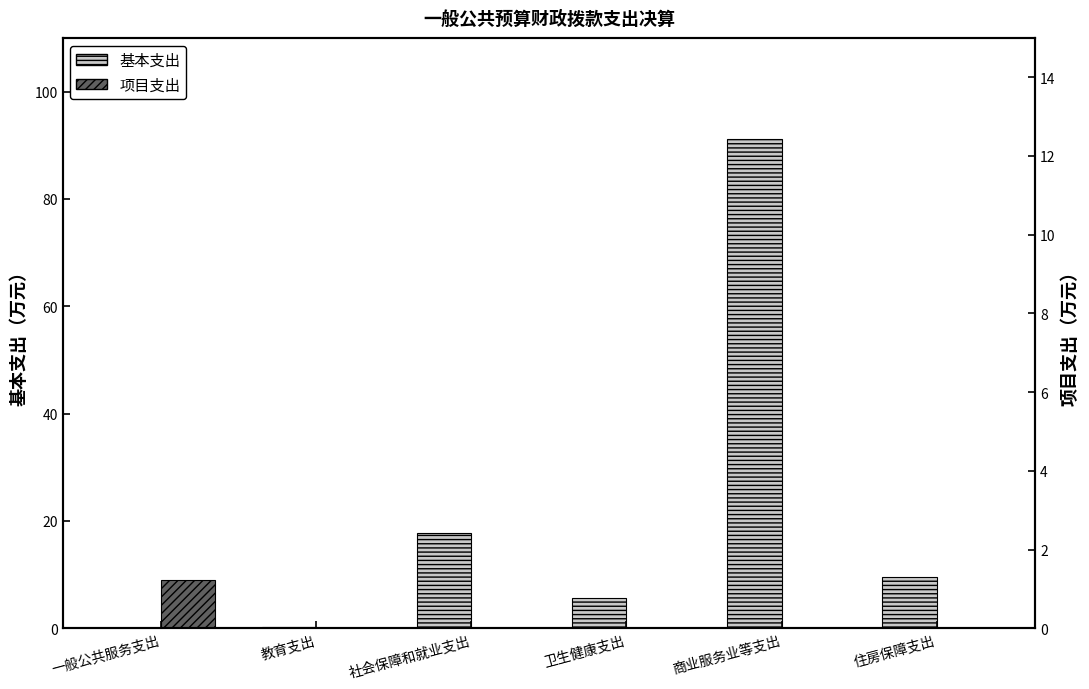

Are the bars horizontal?

No